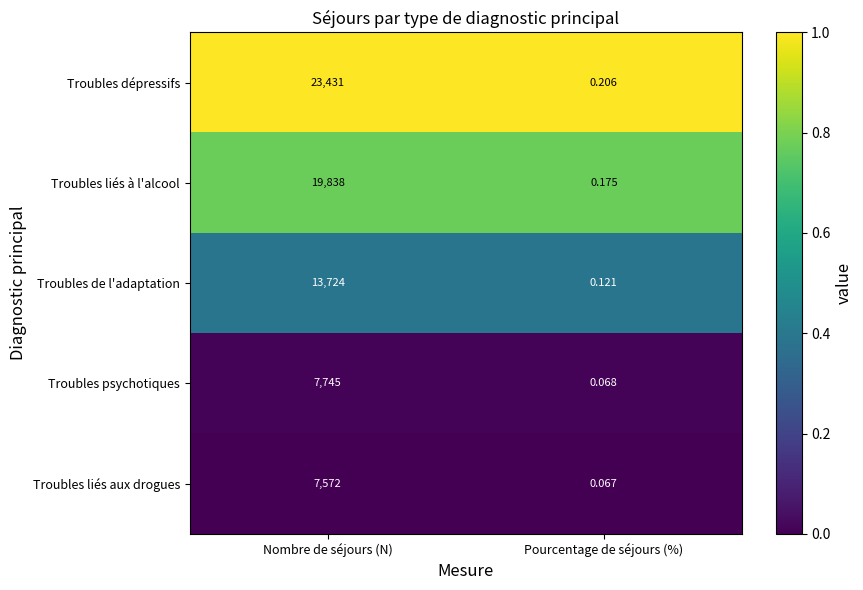

How many distinct data groups are displayed?

5